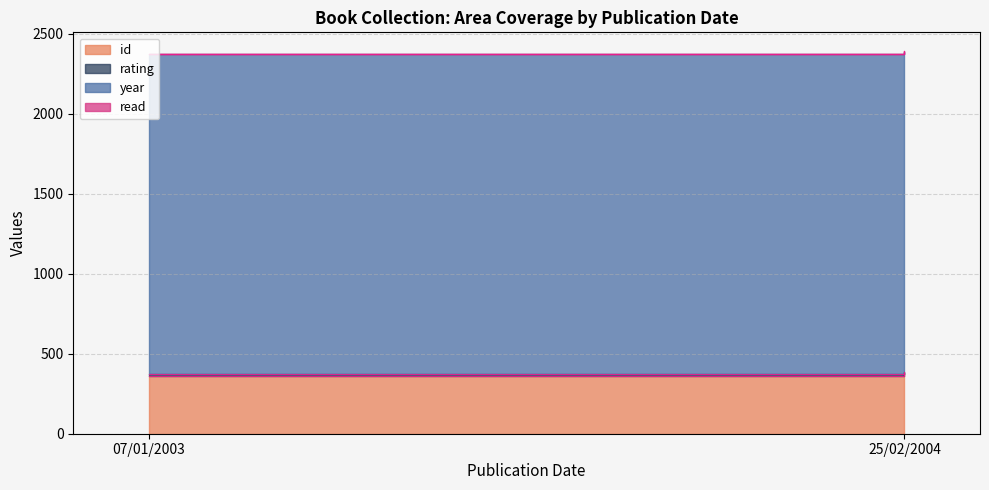

What is the difference between the year values at 07/01/2003 and 25/02/2004?

1